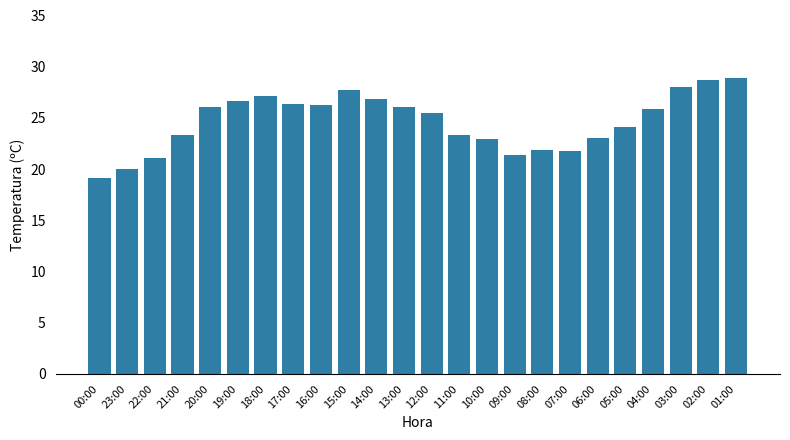

What is the difference between the maximum and minimum values?

9.8